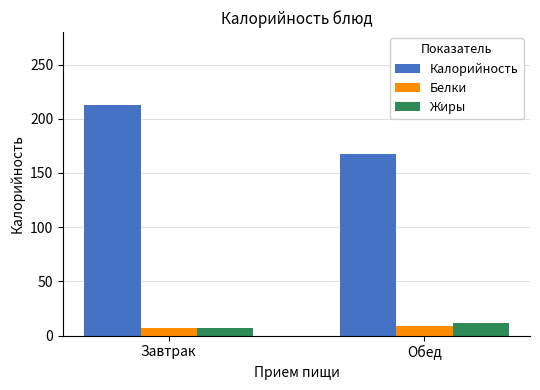

What is the label of the 1st bar from the left?

Завтрак